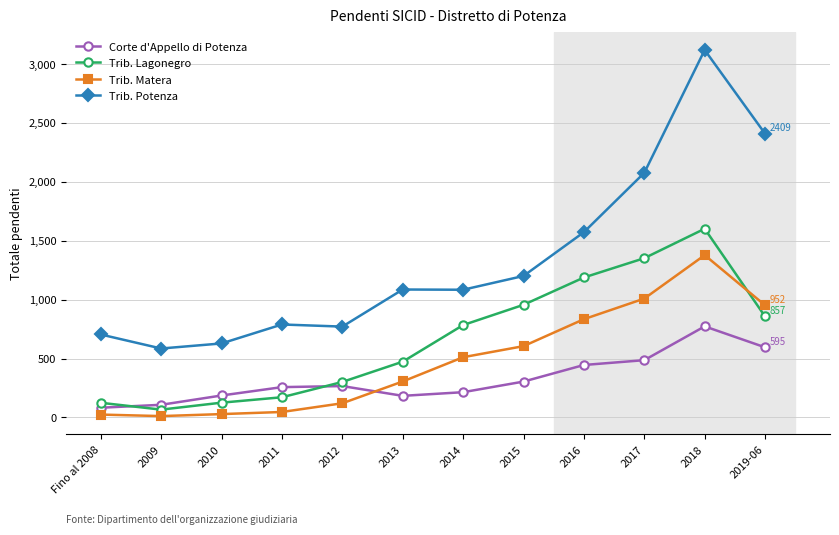

What is the greatest value displayed?

3120